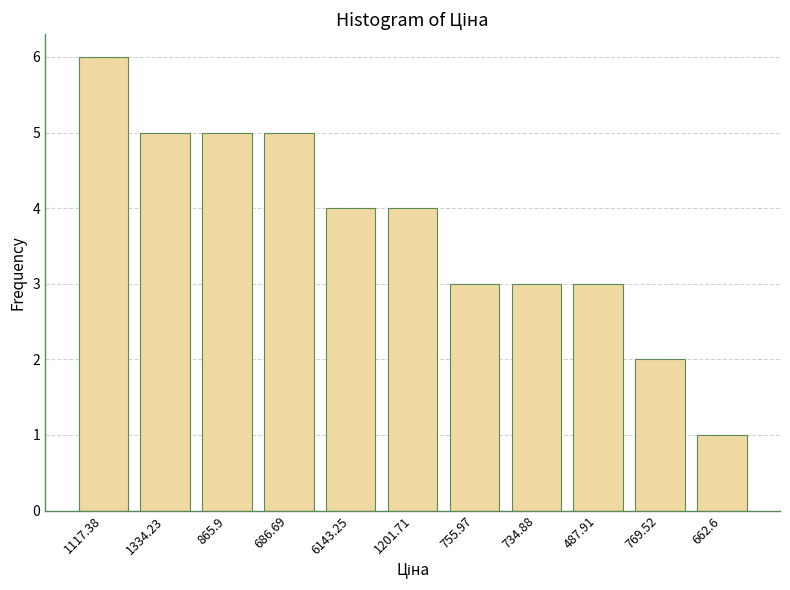

Reading left to right, transcribe all the data shown in this chart.

1117.38=6	1334.23=5	865.9=5	686.69=5	6143.25=4	1201.71=4	755.97=3	734.88=3	487.91=3	769.52=2	662.6=1